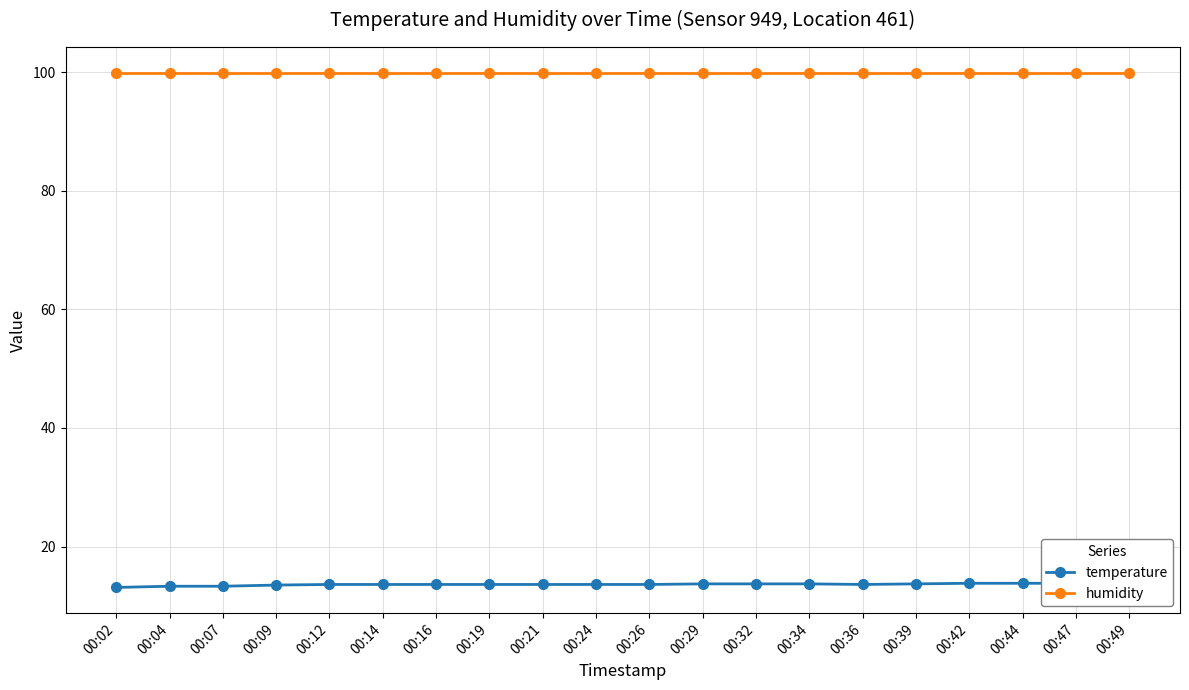

Is the value of temperature at 00:19 greater than the value of humidity at 00:29?

No